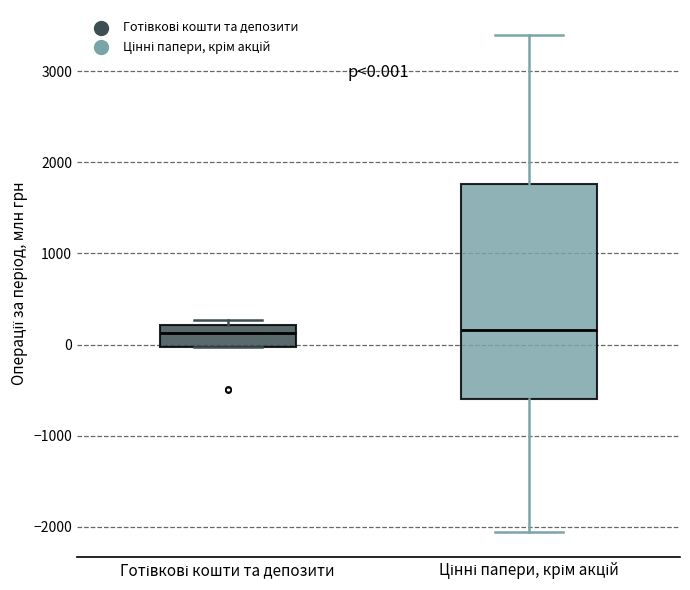

Which box is the tallest, from its lower edge to its upper edge?

Цінні папери, крім акцій